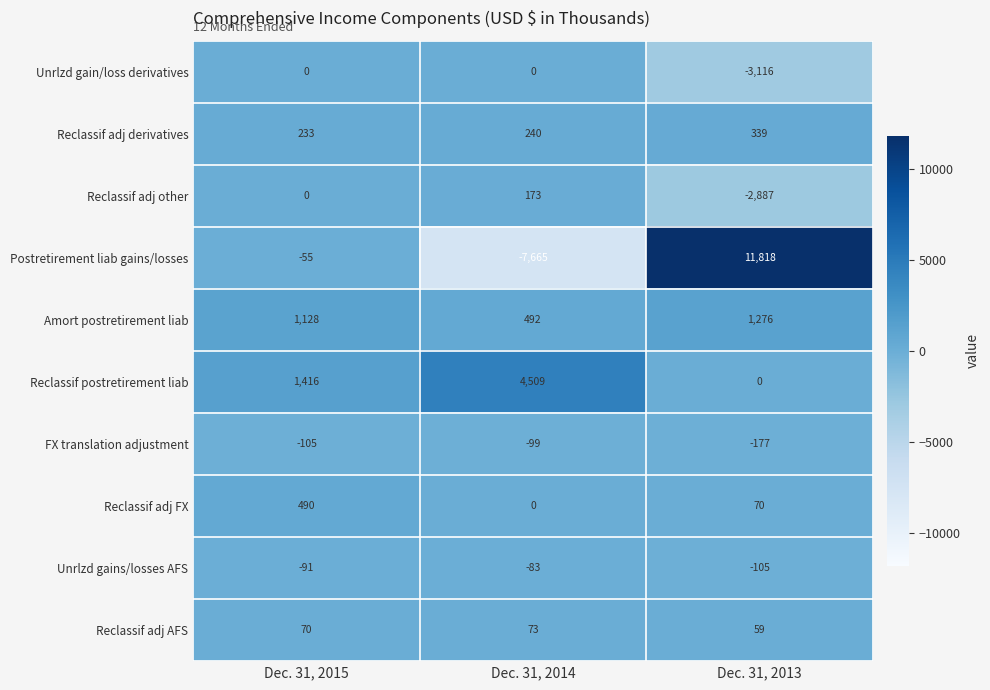

List the series in order of their peak value, lowest first.

FX translation adjustment, Unrlzd gains/losses AFS, Unrlzd gain/loss derivatives, Reclassif adj AFS, Reclassif adj other, Reclassif adj derivatives, Reclassif adj FX, Amort postretirement liab, Reclassif postretirement liab, Postretirement liab gains/losses